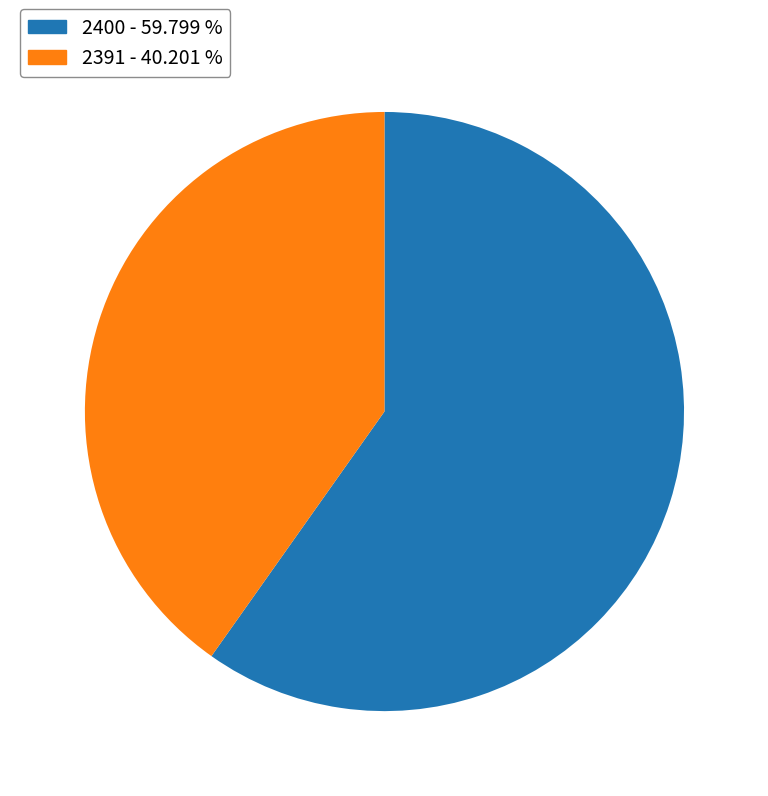

Which category has the biggest portion of the pie?

2400